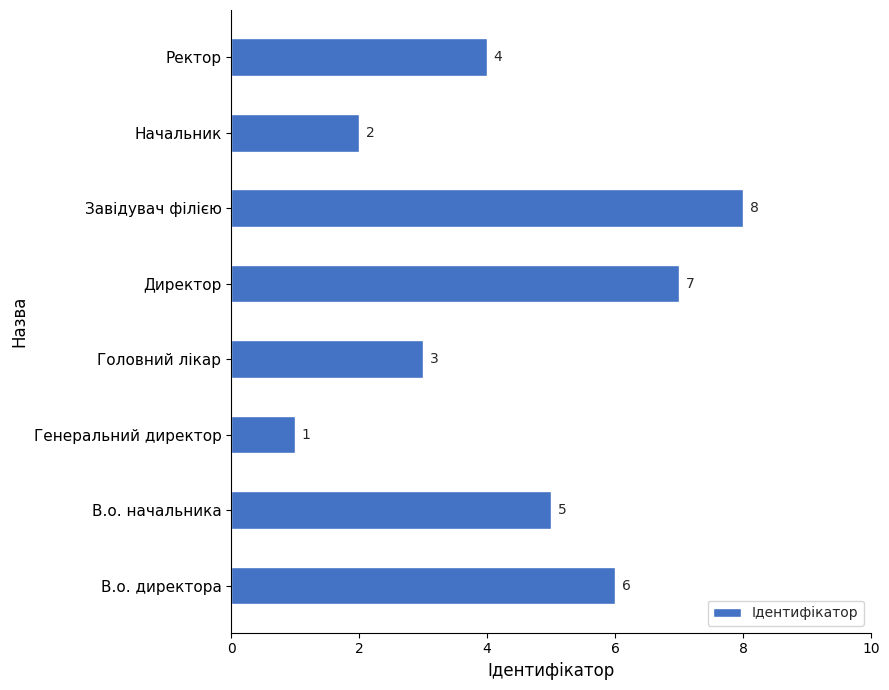

What is the difference between the maximum and minimum values?

7